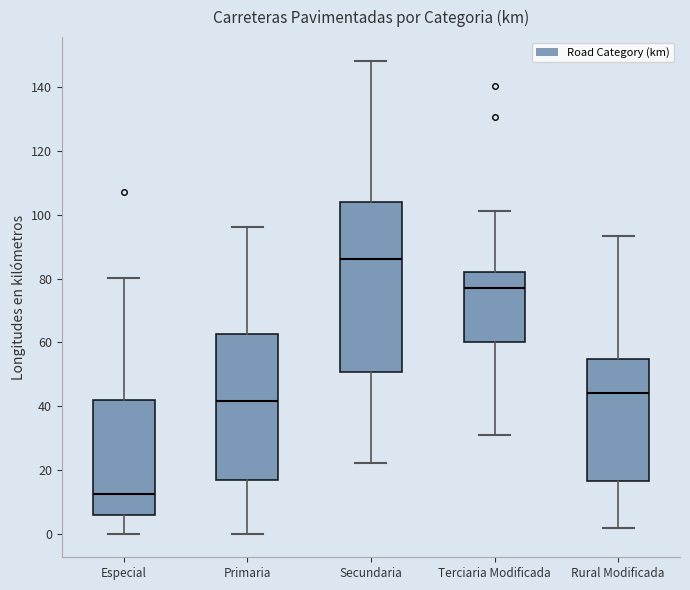

Reading left to right, transcribe this box plot: for each box, give where its median line is, the range the box spans, and where its two whiskers end, as read against the y-axis. The values are not printed on the chart, so give them approximately, as read against the axis.

Especial: median 12, box 6 to 42, whiskers 0 to 80
Primaria: median 42, box 16 to 62, whiskers 0 to 96
Secundaria: median 86, box 50 to 104, whiskers 22 to 148
Terciaria Modificada: median 78, box 60 to 82, whiskers 32 to 102
Rural Modificada: median 44, box 16 to 54, whiskers 2 to 94